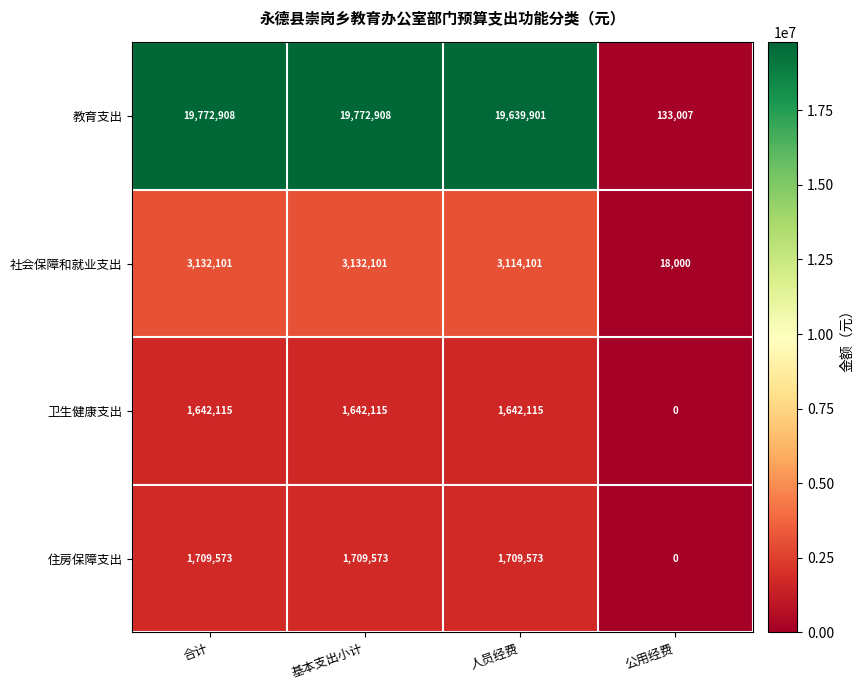

Between 合计 and 公用经费, which series saw the biggest shift?

教育支出